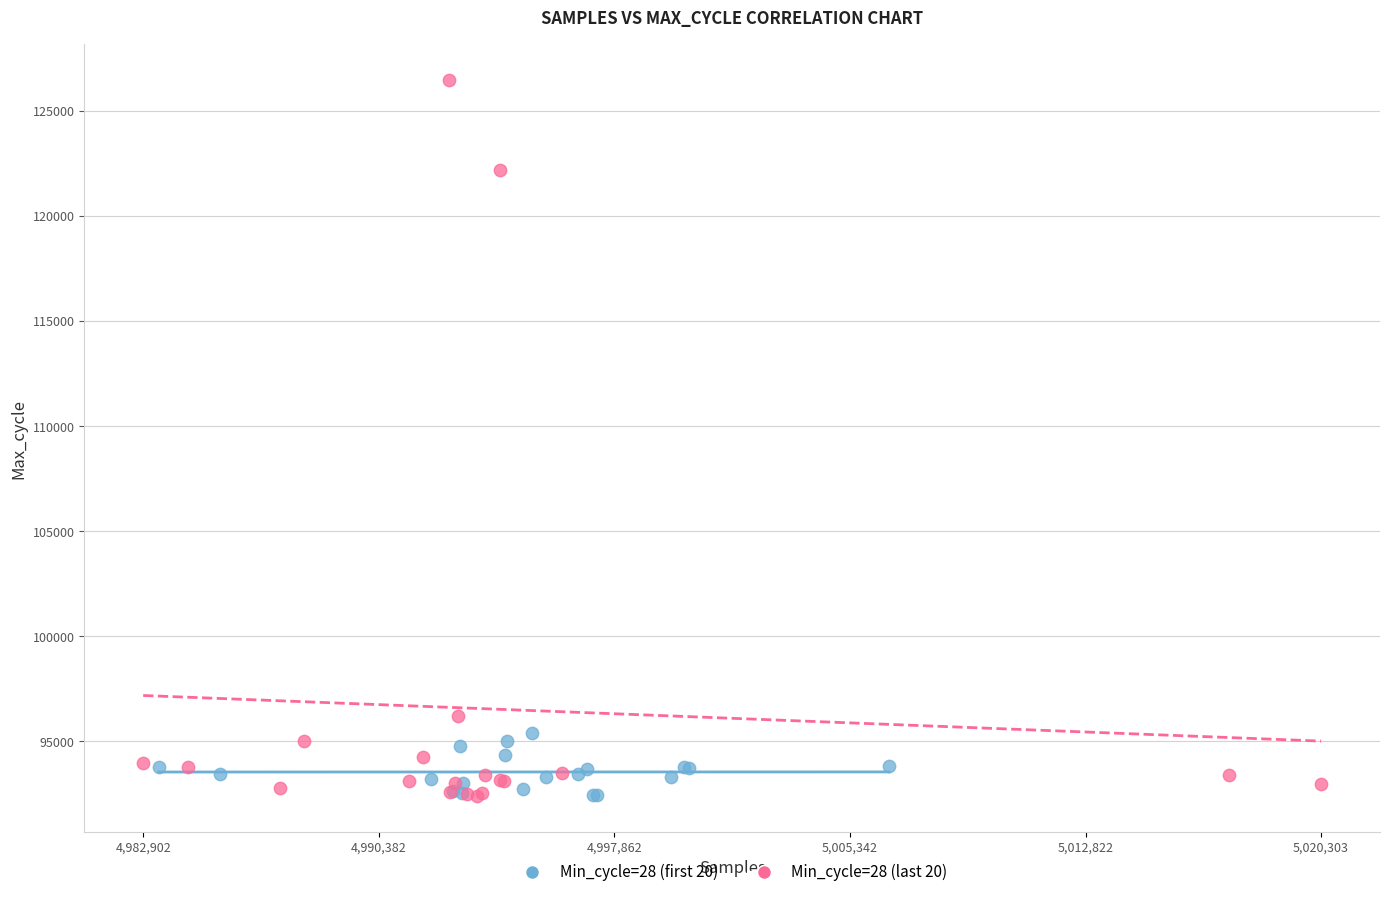

Which series contains the highest Y value?

Min_cycle=28 (last 20)